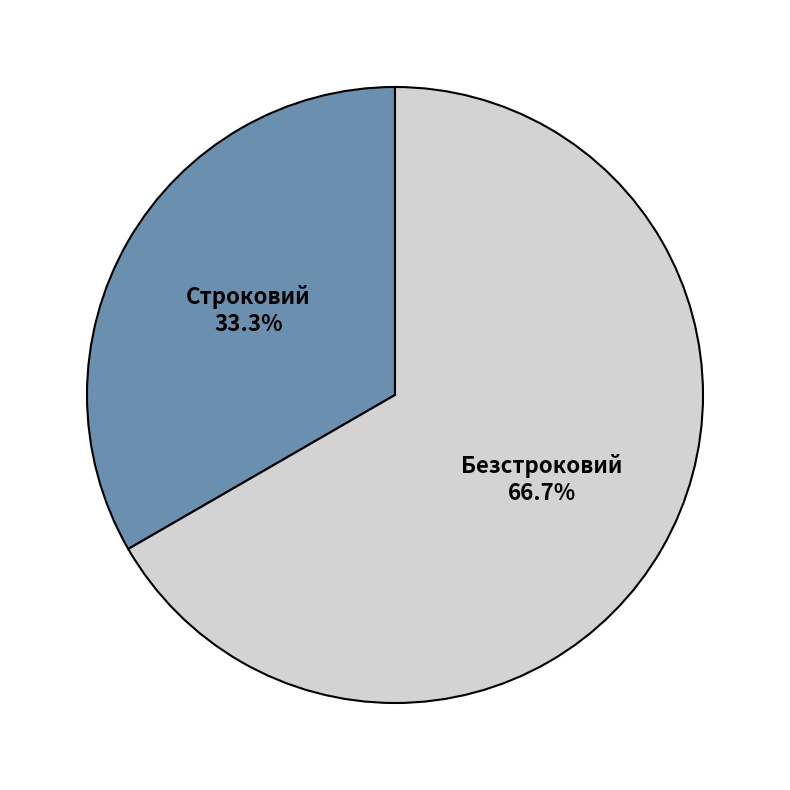

Which has a higher value, Безстроковий or Строковий?

Безстроковий